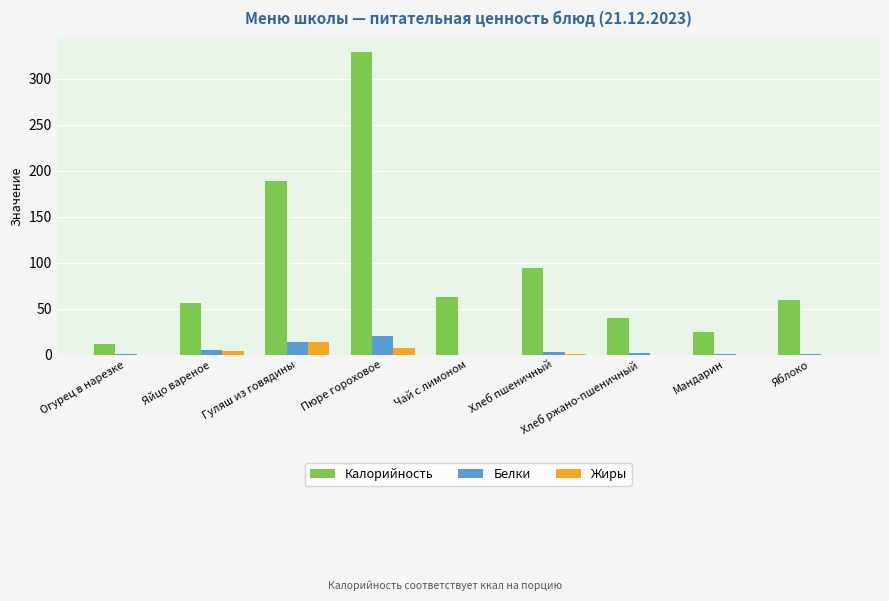

What is the sum of all Жиры values?

26.3